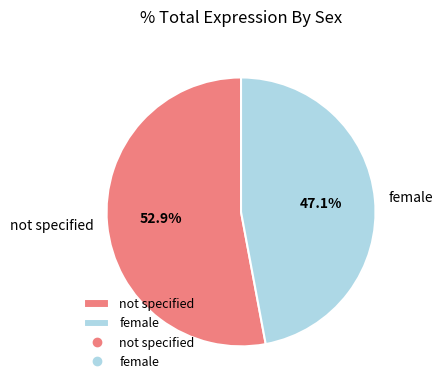

The female slice represents 59% of the pie. True or false?

False